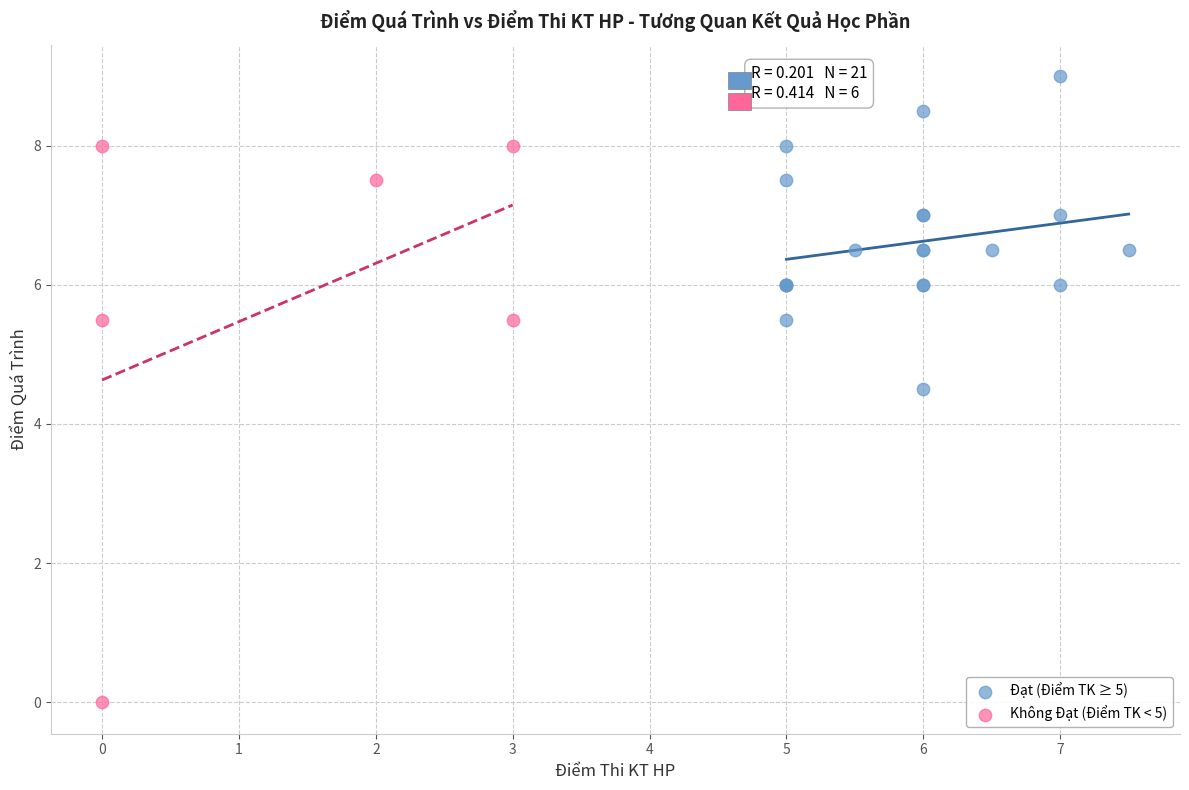

Which series contains the lowest Y value?

Không Đạt (Điểm TK < 5)